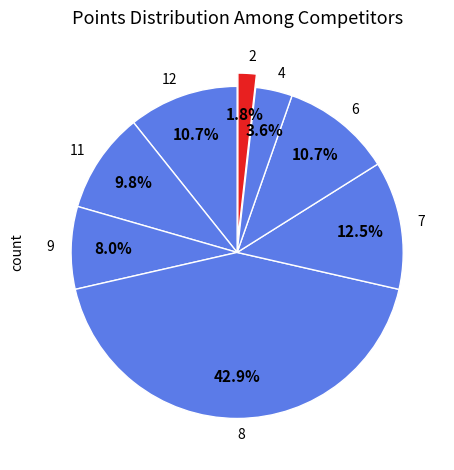

What is the ratio of the value at 12 to the value at 9?

1.3